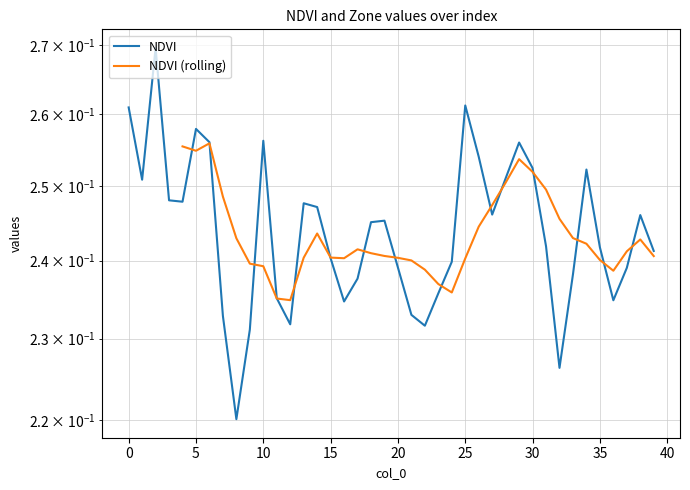

List the labels in order of value, largest first.

2, 25, 0, 5, 10, 6, 29, 26, 30, 34, 28, 1, 3, 4, 13, 14, 27, 38, 19, 18, 31, 35, 39, 15, 24, 20, 37, 33, 17, 23, 11, 36, 16, 21, 7, 12, 22, 9, 32, 8